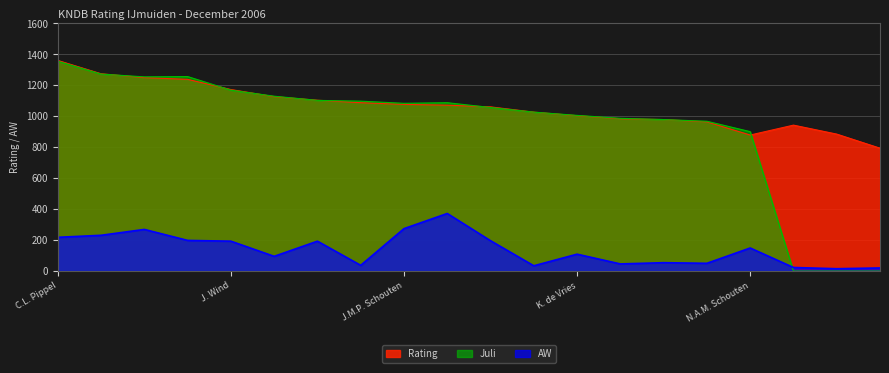

The AW series shows 95 at J.H. van Buuren. True or false?

True